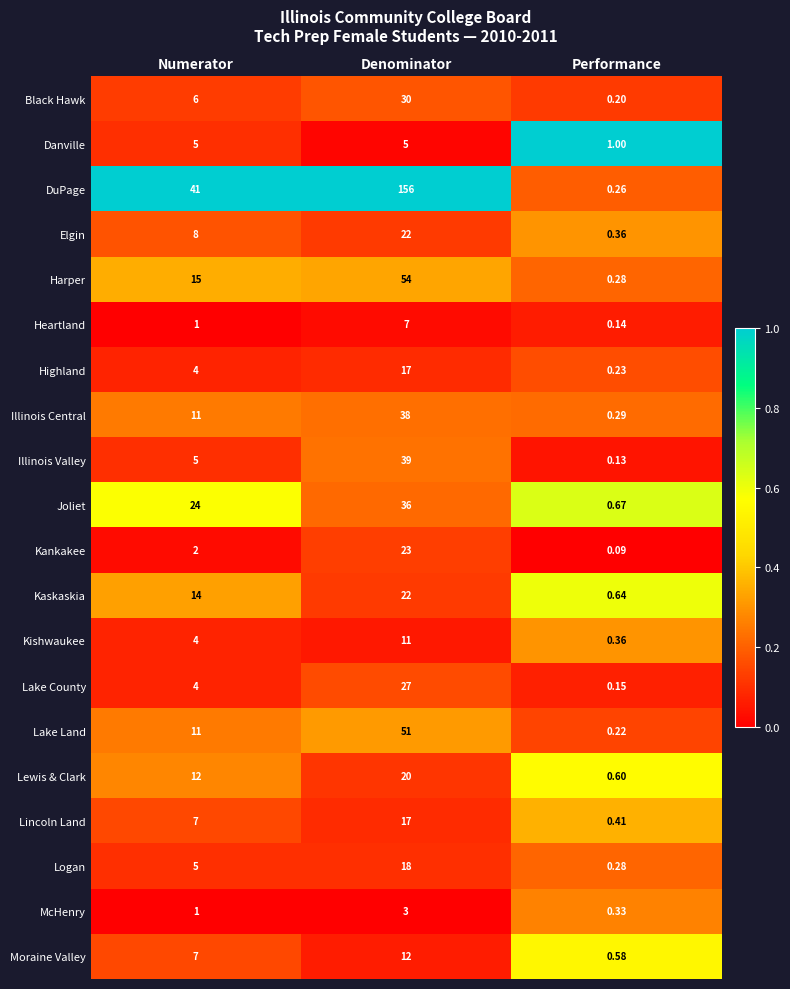

Between Numerator and Denominator, which series saw the biggest shift?

DuPage